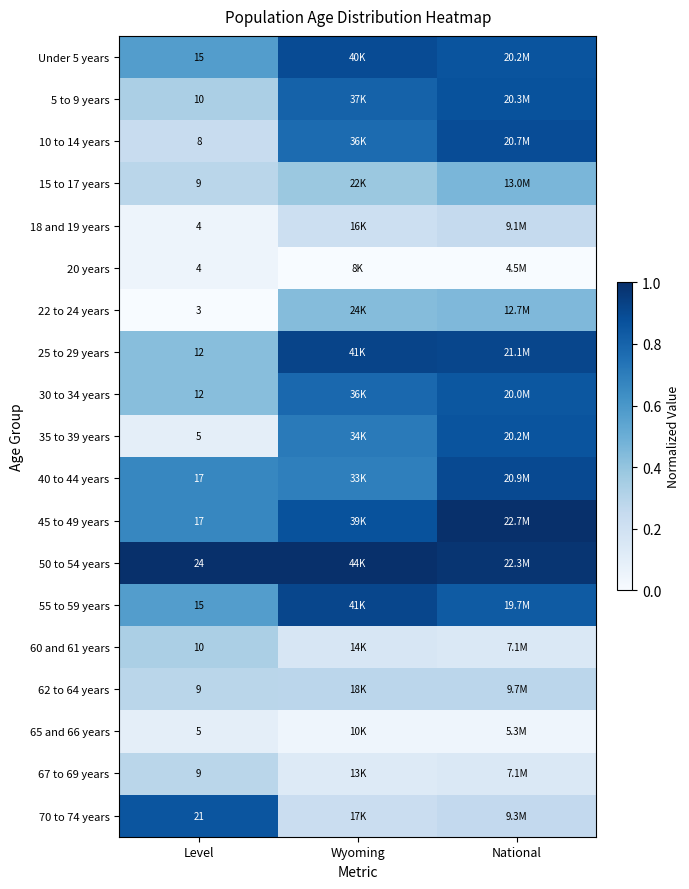

Is the value of 67 to 69 years at Level greater than the value of 35 to 39 years at Level?

Yes